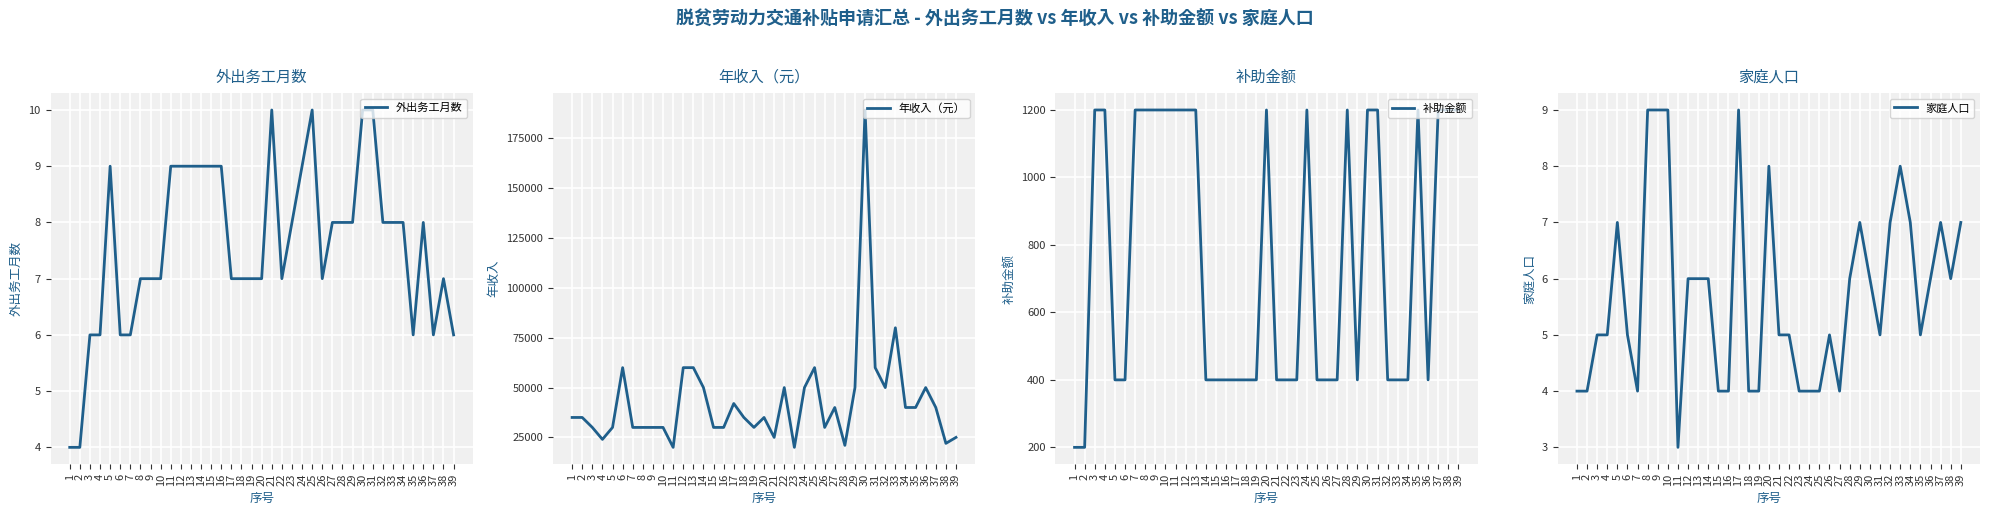

Which has a higher value, 12 or 13?

12